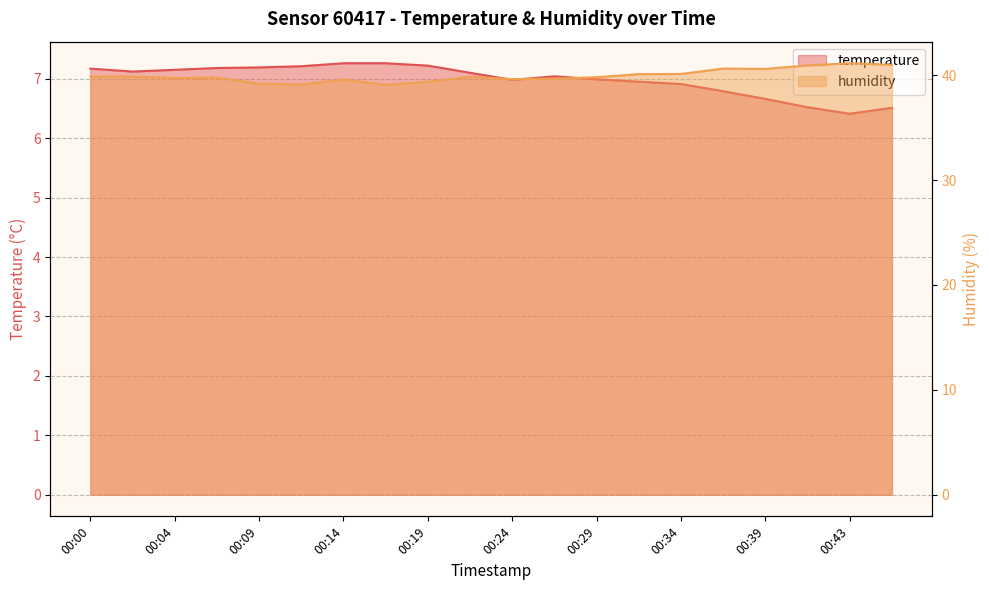

The temperature series shows 7.0 at 00:29. True or false?

True